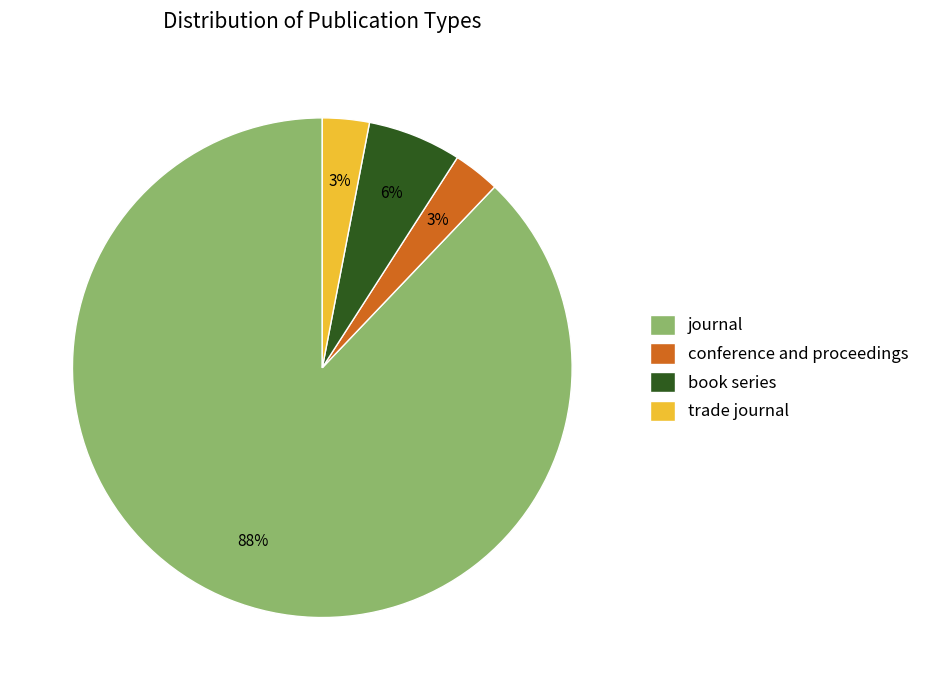

Which category has the biggest portion of the pie?

journal